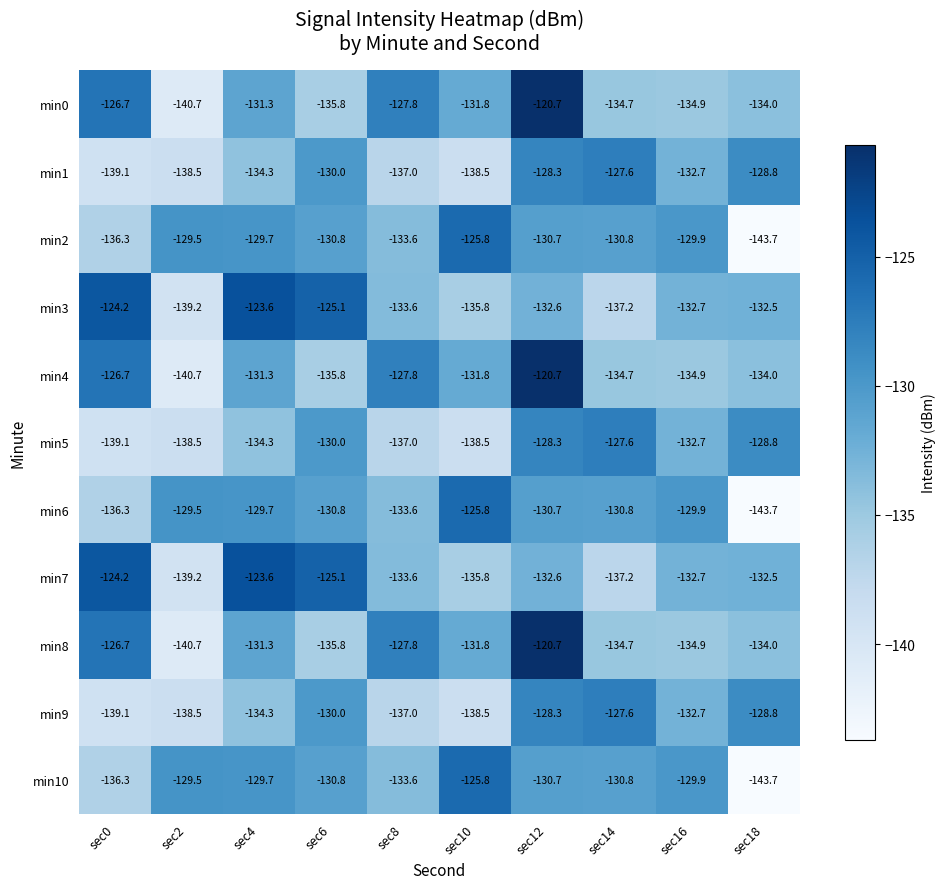

At which label does min5 reach its peak?

sec14